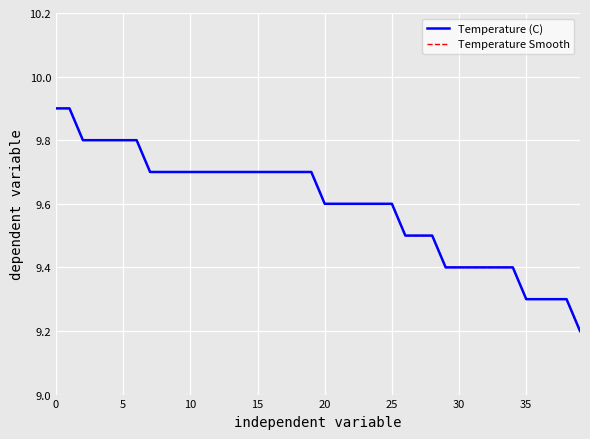

True or false: Temperature Smooth and Temperature (C) cross at least once.

False